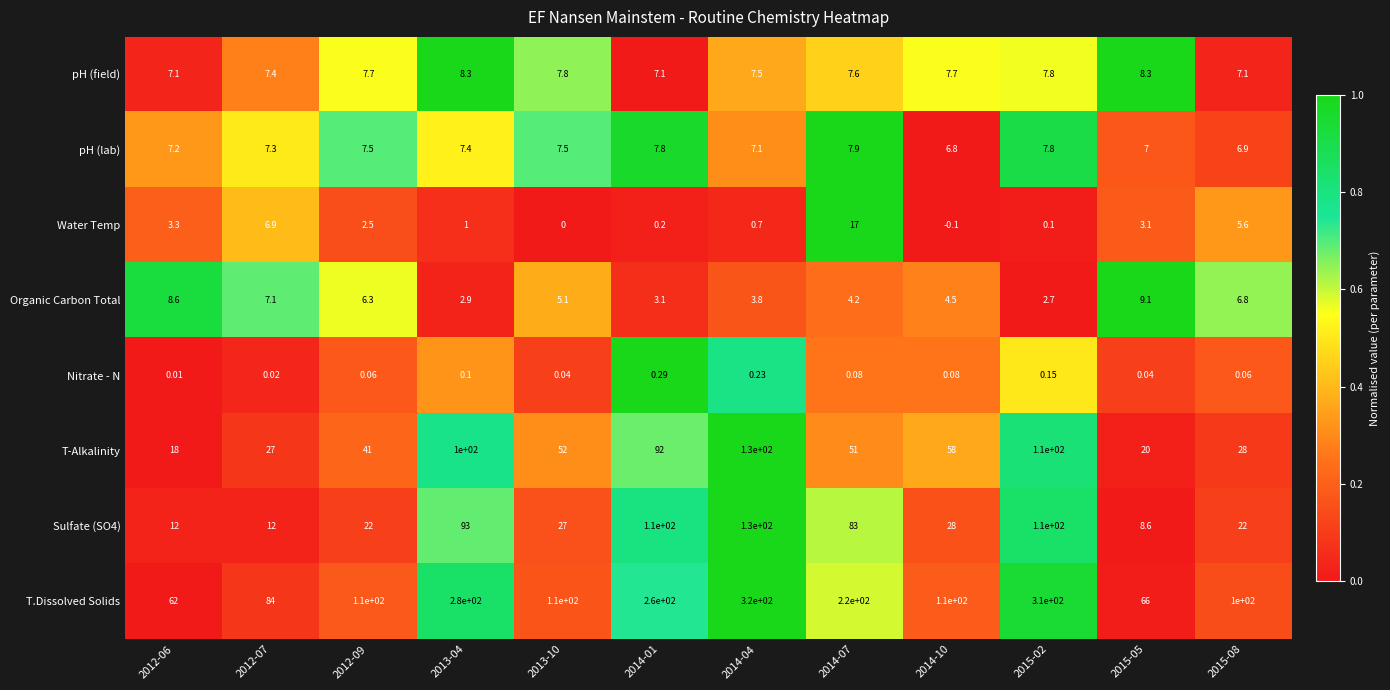

What is the spread (max minus min) of values at 2012-06?

62.0